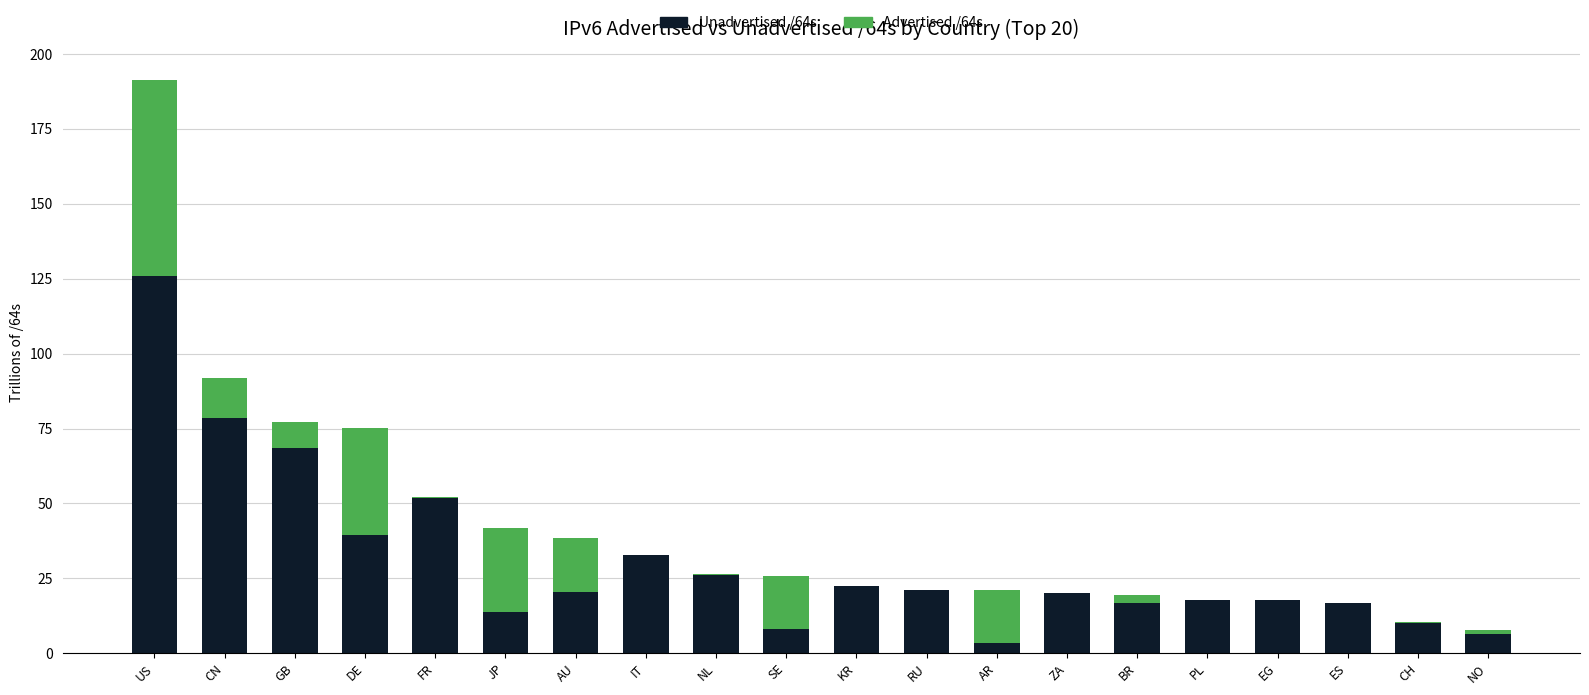

The Unadvertised /64s series shows 17.6 at EG. True or false?

True